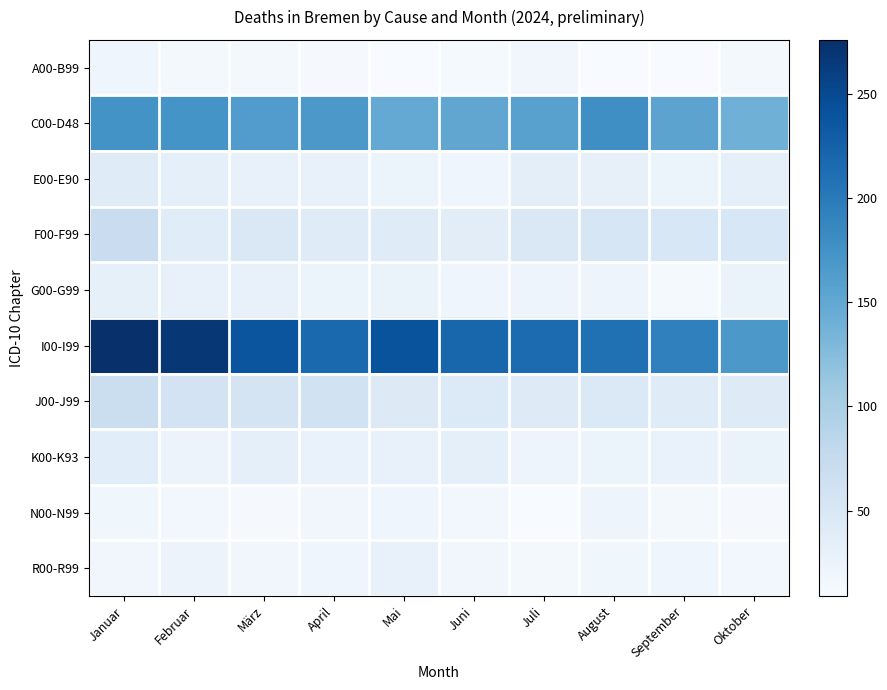

Which series has the largest range (max minus min)?

I00-I99